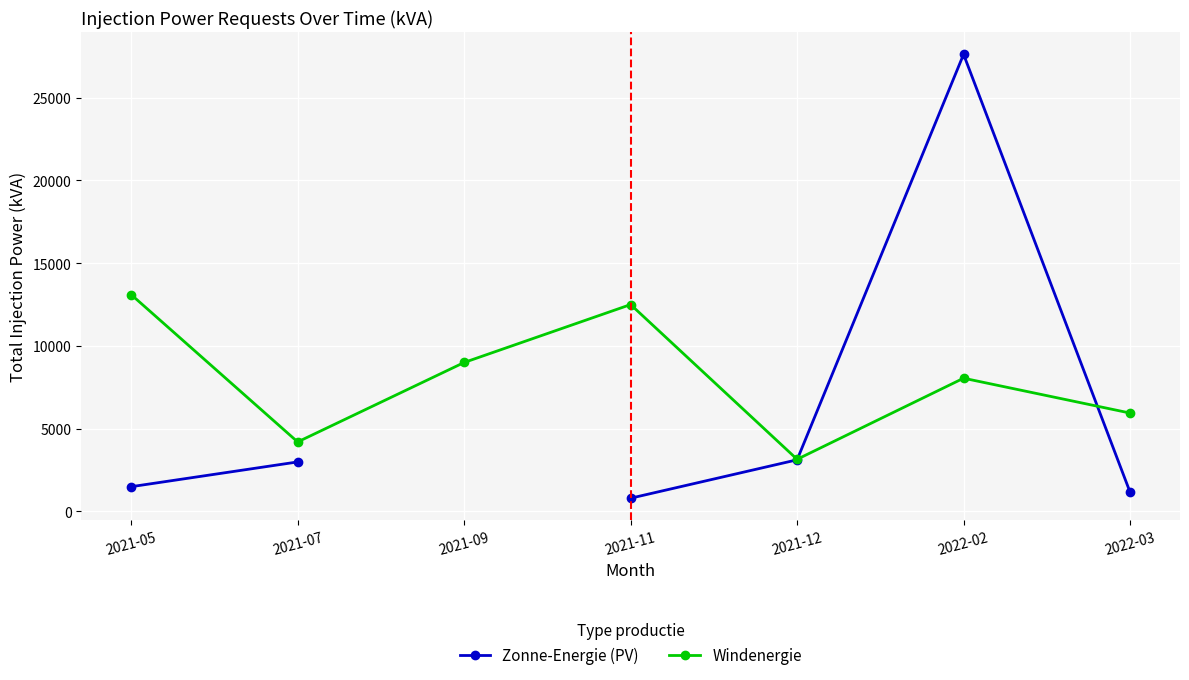

In Windenergie, how many points are lower than both neighbors (excluding endpoints)?

2